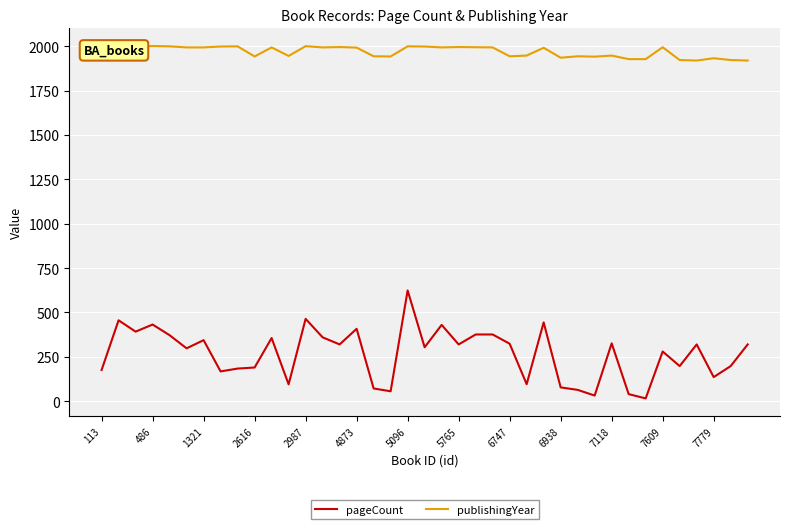

Which series has the largest total across all categories?

publishingYear